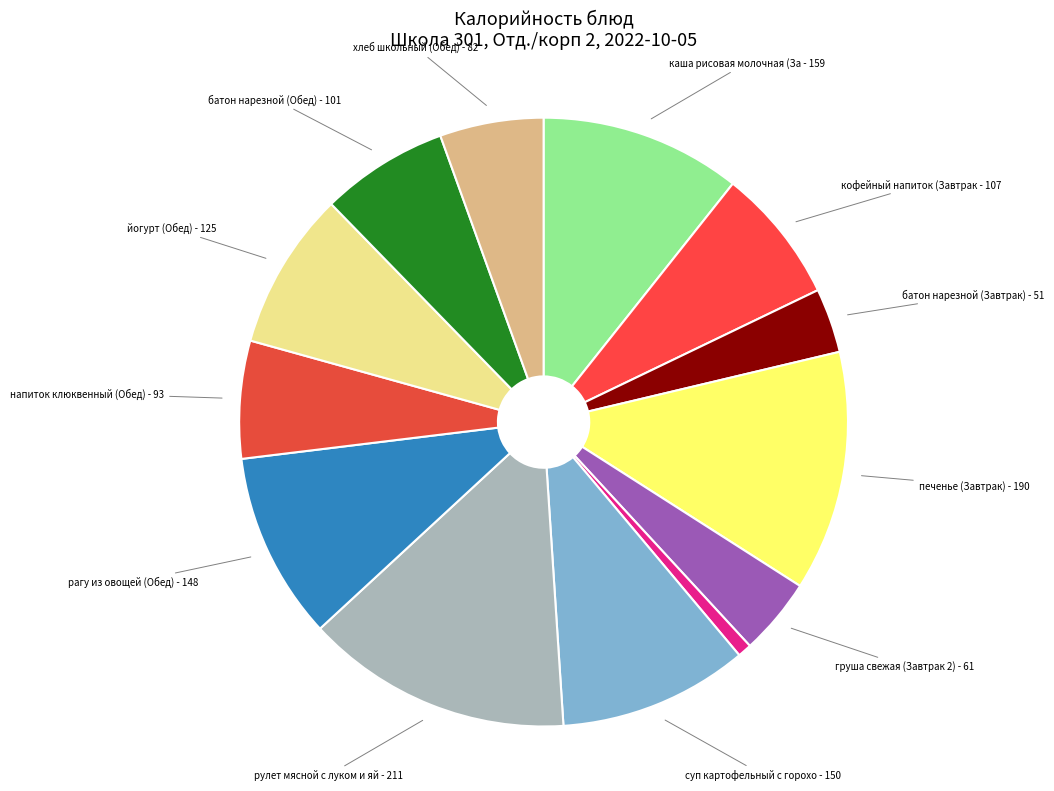

How many slices are in this pie chart?

13